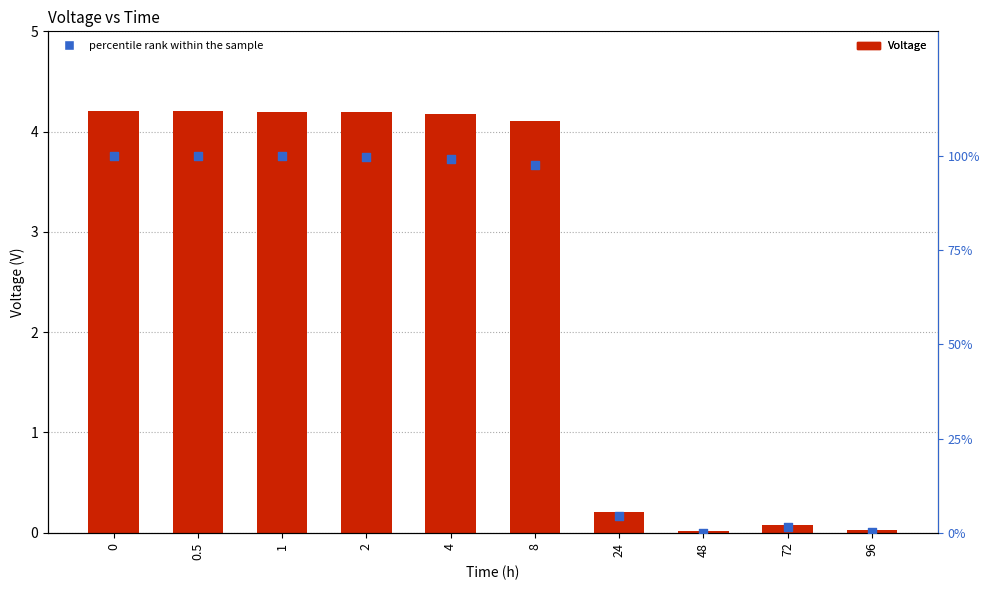

What are all the series names shown in the legend?

Voltage, percentile rank within the sample